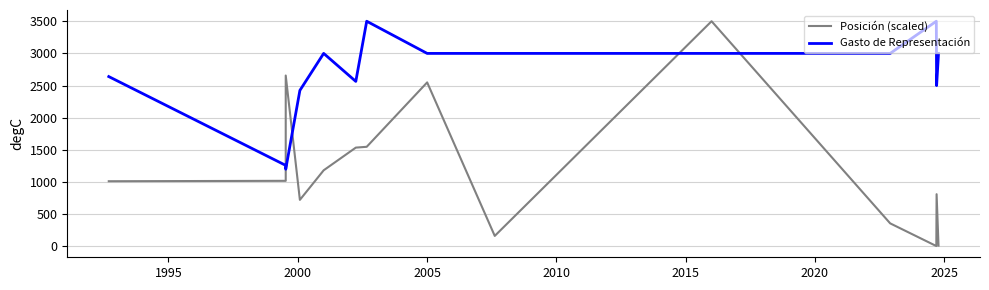

What is the label of the 8th point from the left?

2025